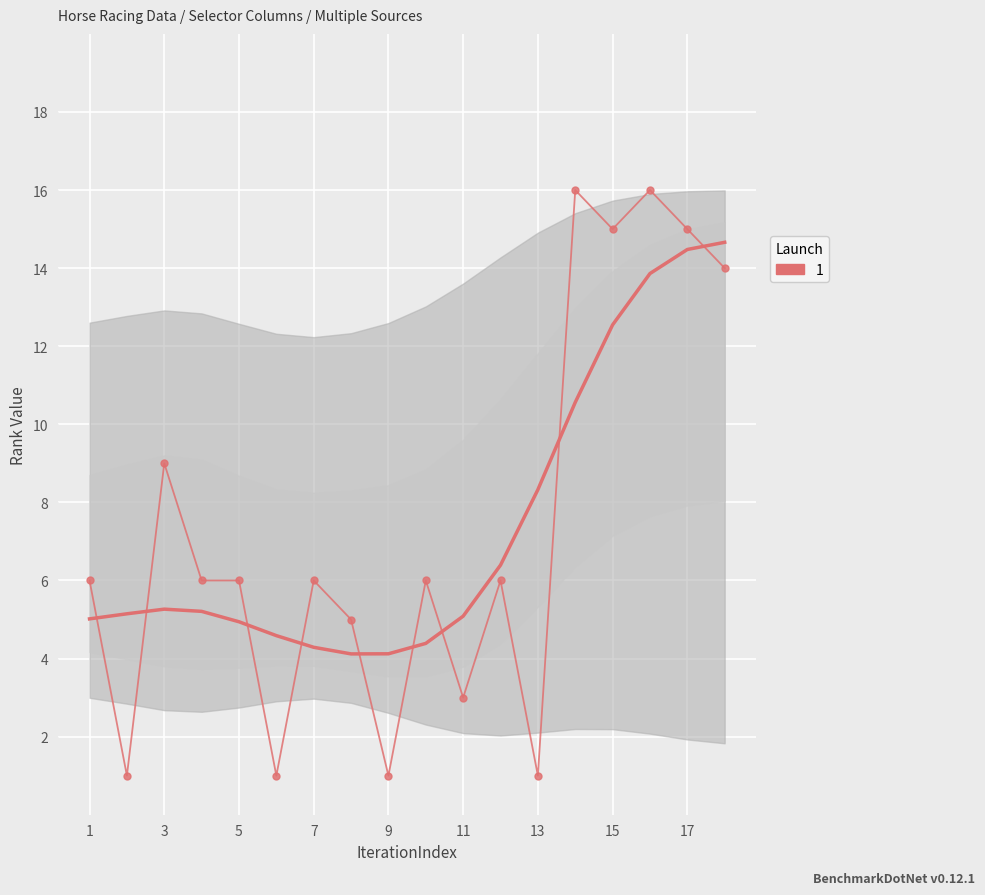

At which category is the sum across all series the highest?

14